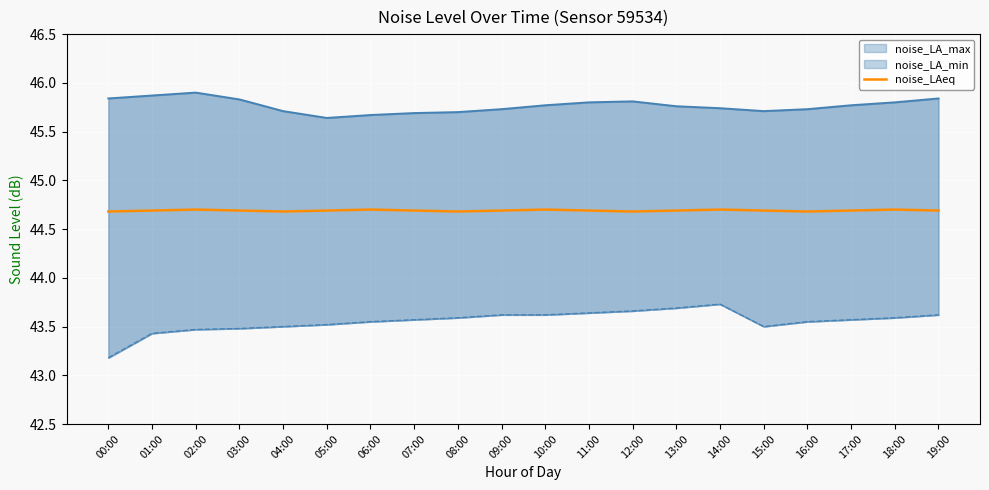

Where is the first local maximum for noise_LA_min?

14:00